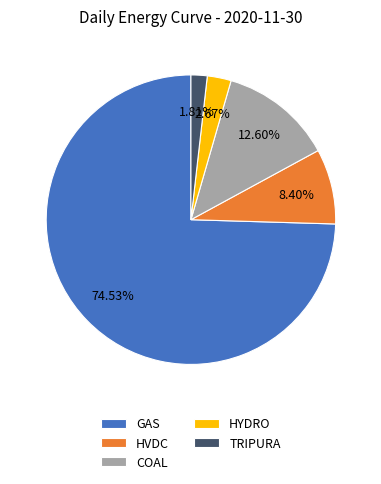

Rank the categories by value from highest to lowest.

GAS, COAL, HVDC, HYDRO, TRIPURA